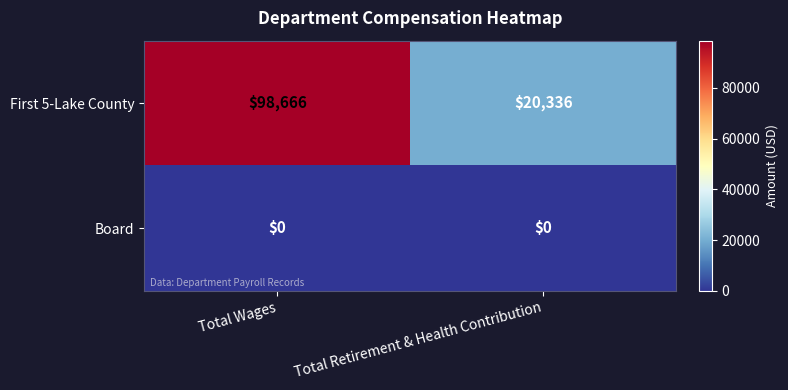

Which series has the largest range (max minus min)?

First 5-Lake County